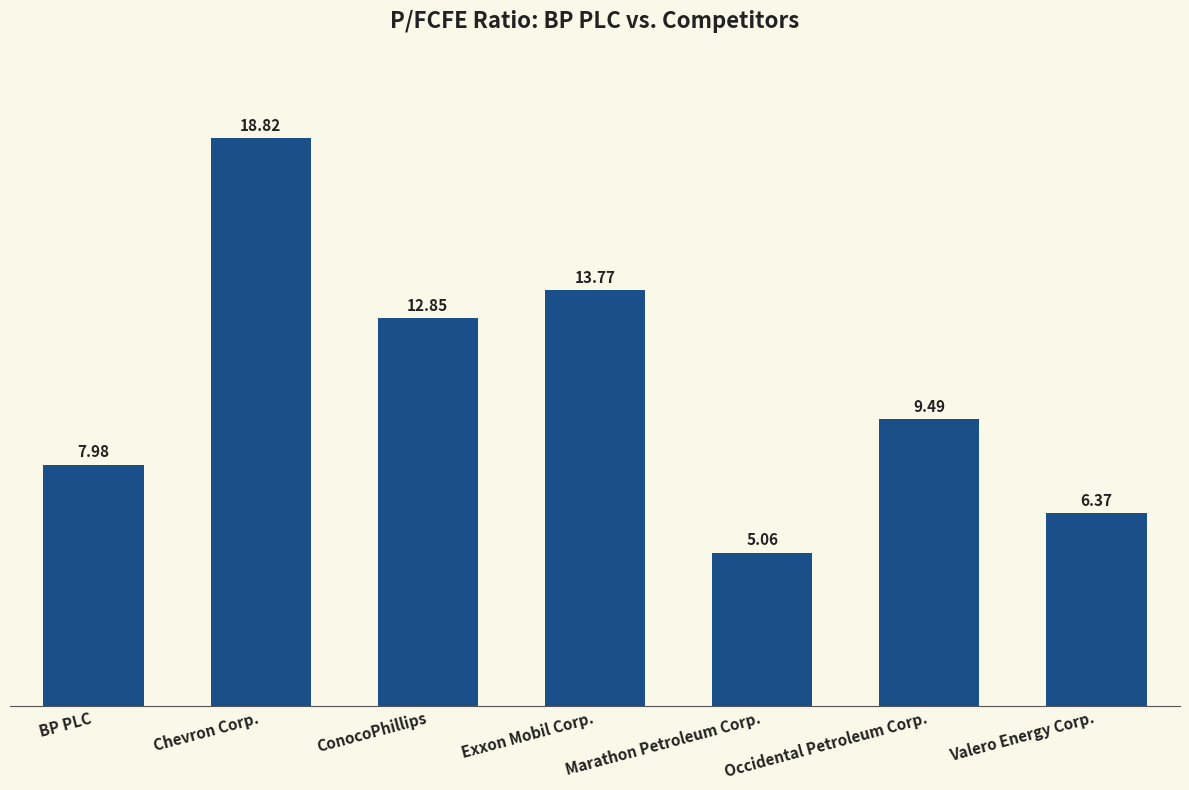

Rank the categories by value from lowest to highest.

Marathon Petroleum Corp., Valero Energy Corp., BP PLC, Occidental Petroleum Corp., ConocoPhillips, Exxon Mobil Corp., Chevron Corp.